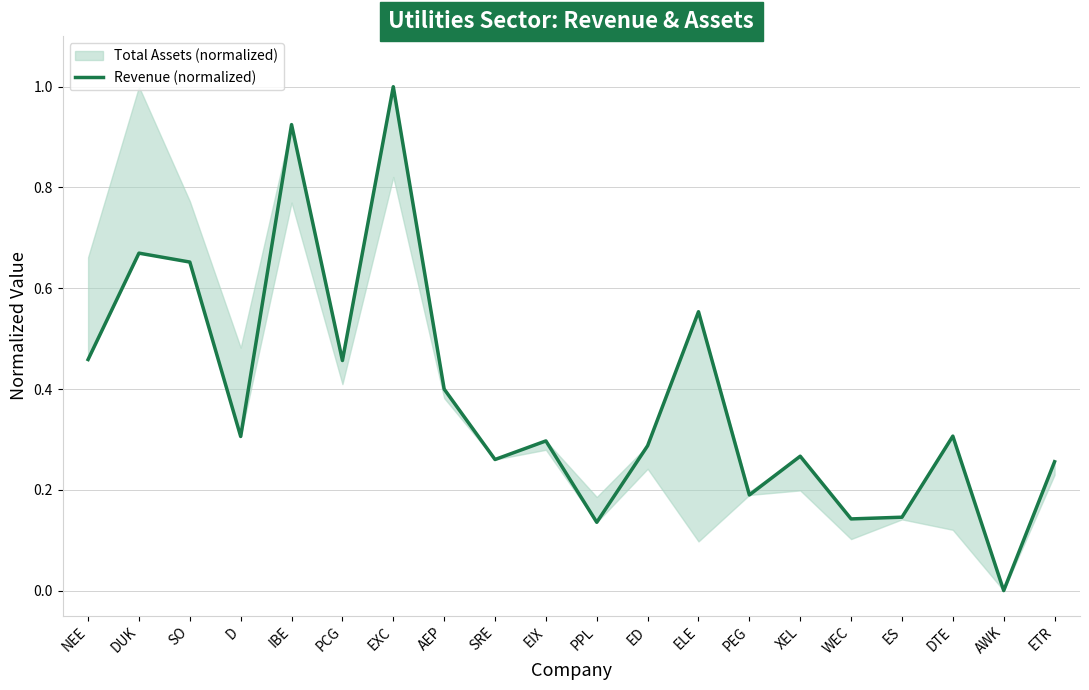

What is the approximate value at ED?

0.3